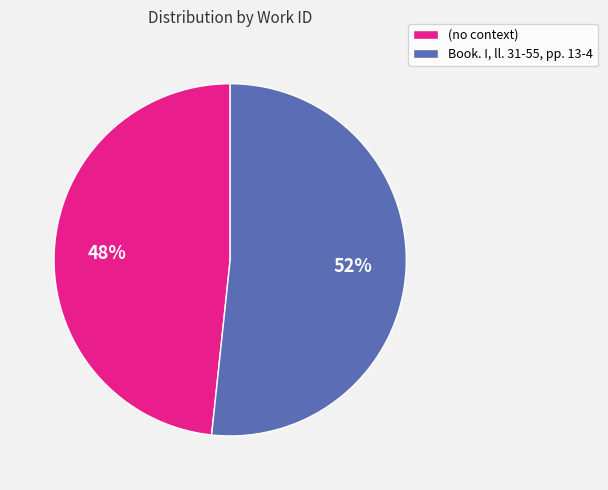

To the nearest percent, what is the average slice percentage?

50%